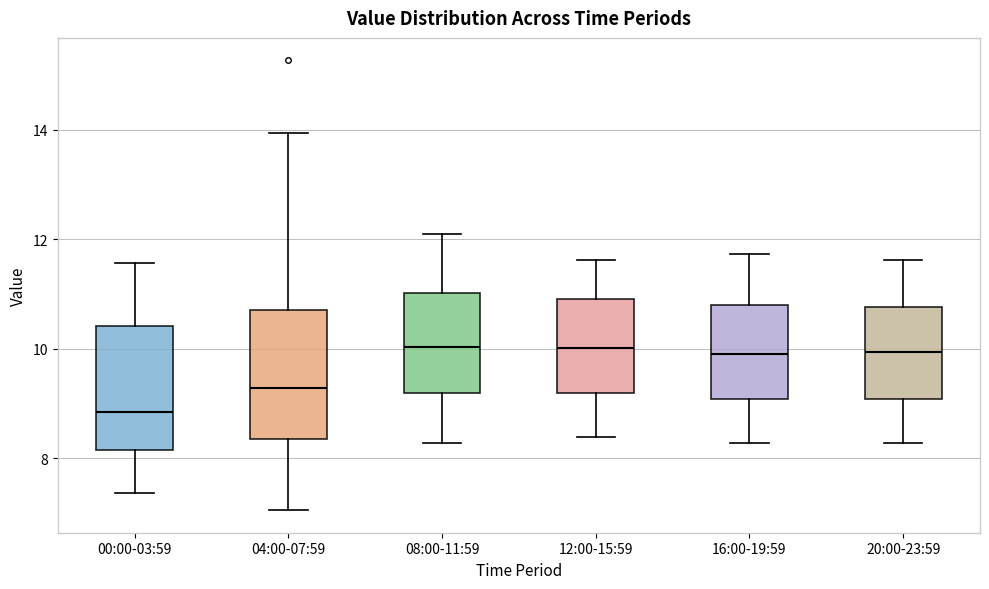

Reading left to right, transcribe this box plot: for each box, give where its median line is, the range the box spans, and where its two whiskers end, as read against the y-axis. The values are not printed on the chart, so give them approximately, as read against the axis.

00:00-03:59: median 8.8, box 8.2 to 10.4, whiskers 7.4 to 11.6
04:00-07:59: median 9.2, box 8.4 to 10.8, whiskers 7.0 to 14.0
08:00-11:59: median 10.0, box 9.2 to 11.0, whiskers 8.2 to 12.2
12:00-15:59: median 10.0, box 9.2 to 11.0, whiskers 8.4 to 11.6
16:00-19:59: median 10.0, box 9.0 to 10.8, whiskers 8.2 to 11.8
20:00-23:59: median 10.0, box 9.0 to 10.8, whiskers 8.2 to 11.6